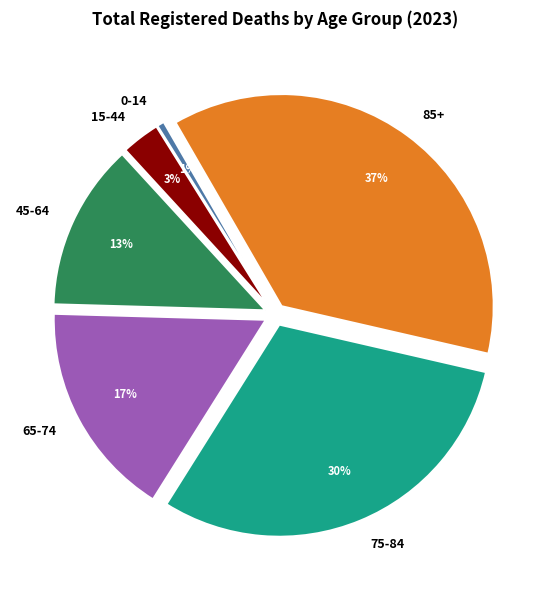

What percentage is the 45-64 slice, to the nearest percent?

13%